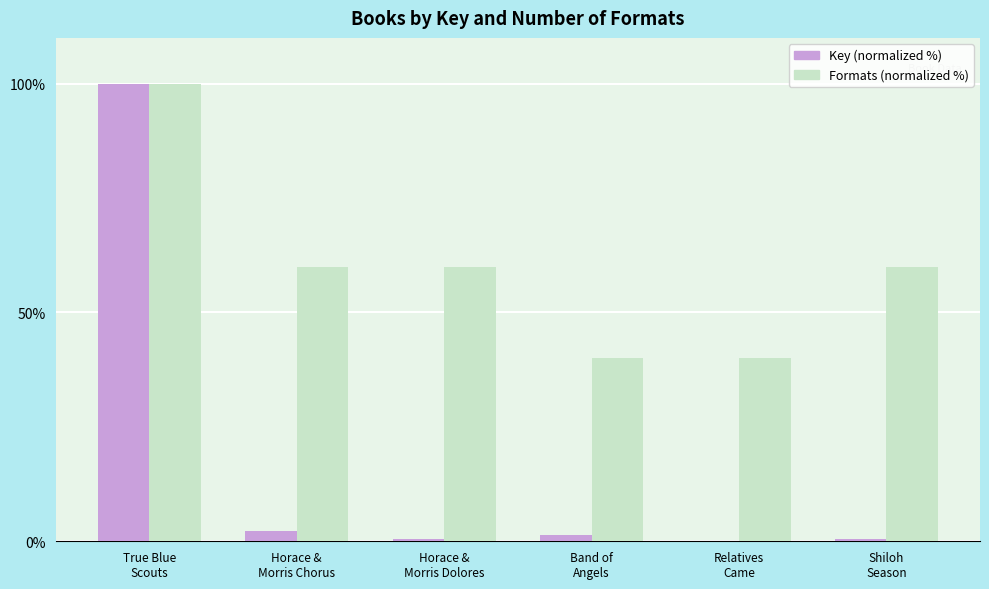

What is the spread (max minus min) of values at Horace &
Morris Dolores?

59.6